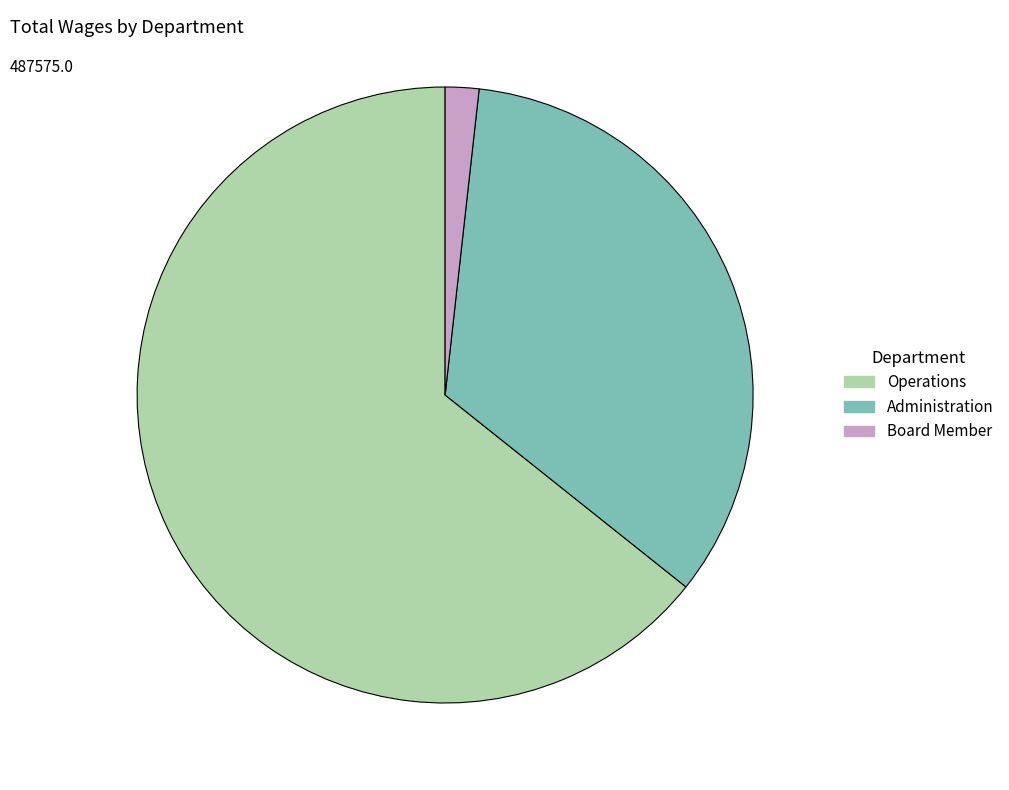

Is Operations the majority of the pie?

Yes